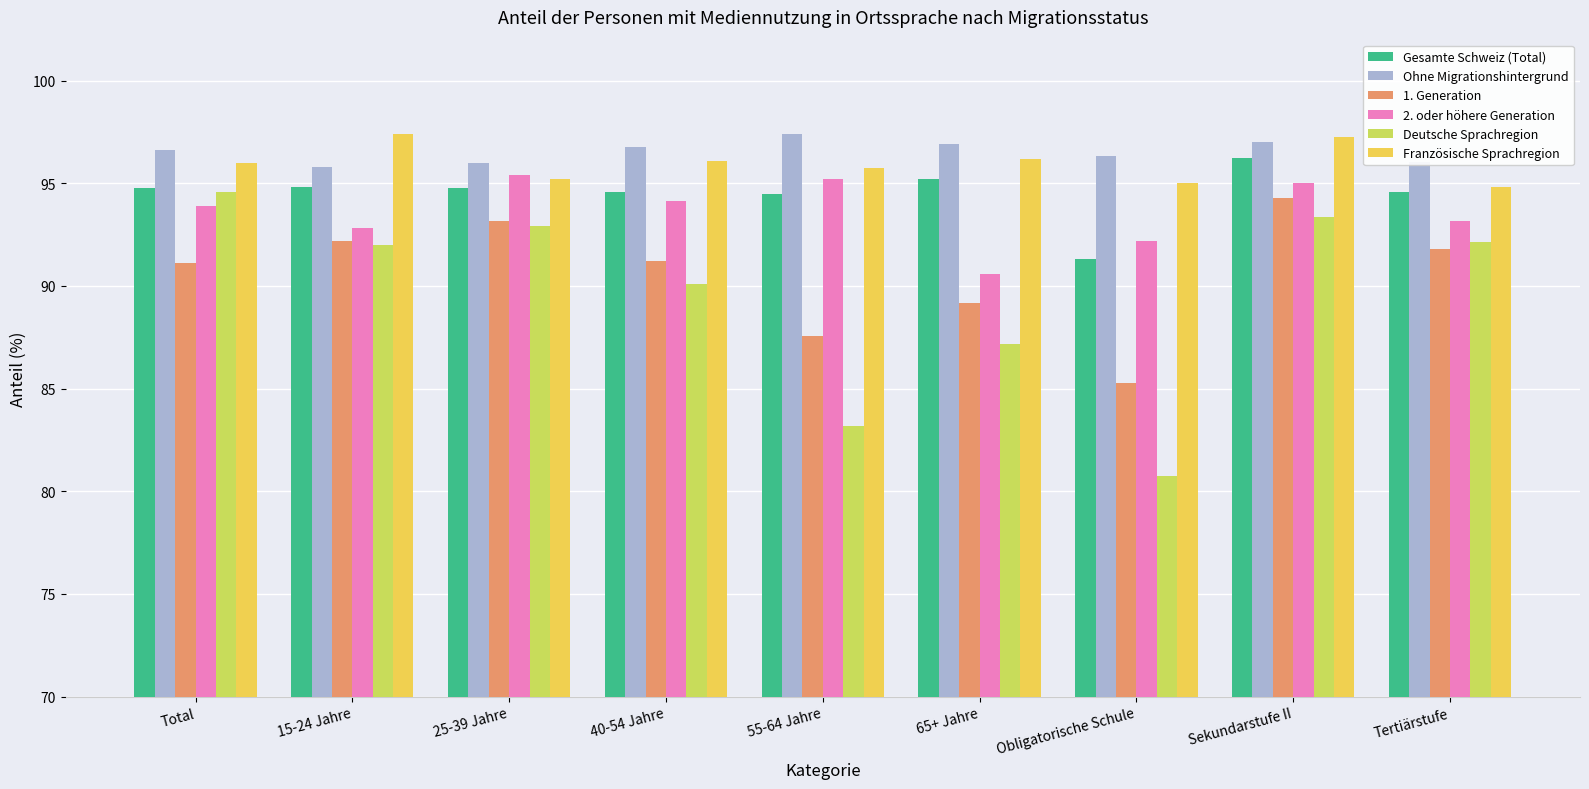

What is the sum of all Französische Sprachregion values?

863.8